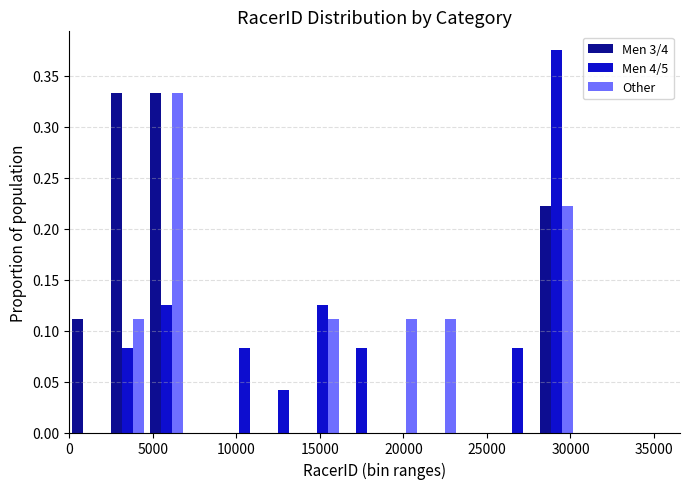

In the Men 4/5 series, which range on the x-axis has the tallest bar?

28000 to 30500